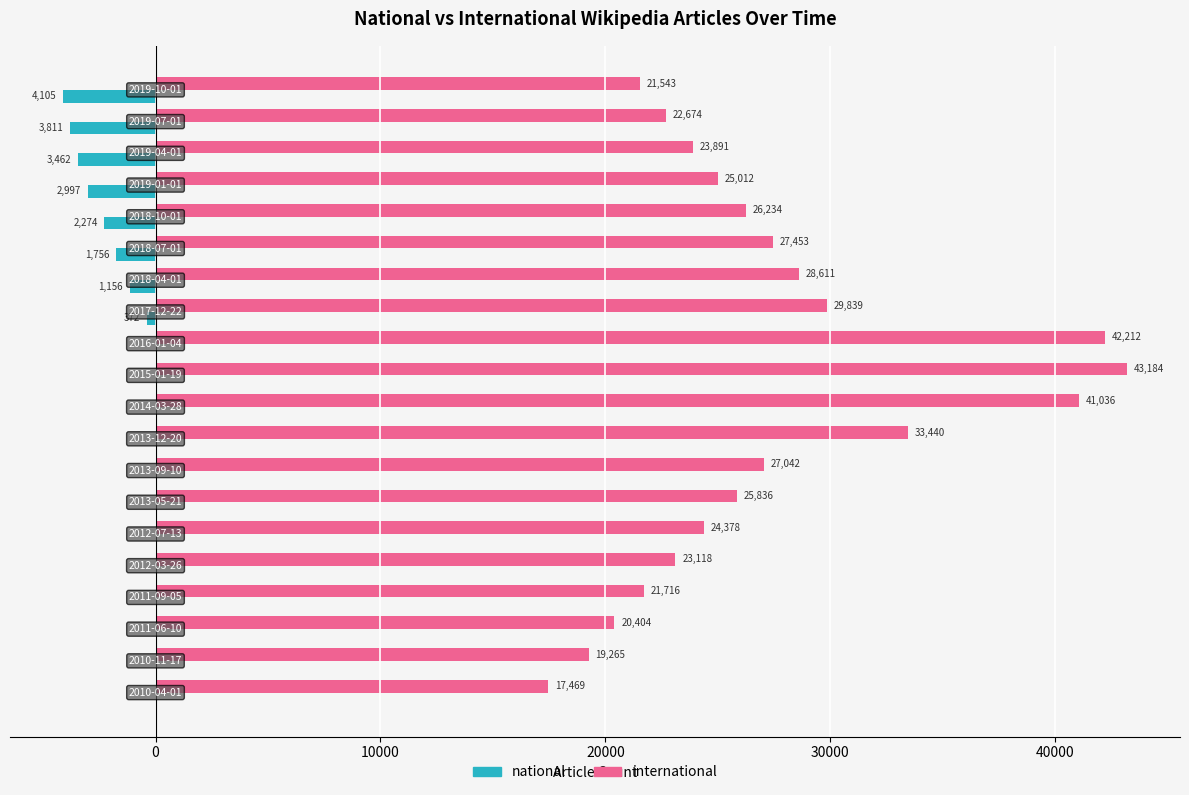

Which series has the largest total across all categories?

international